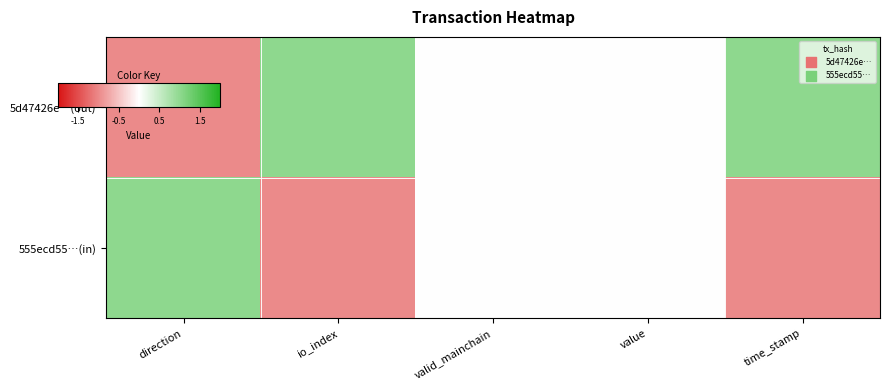

Count the number of data series in this chart.

2